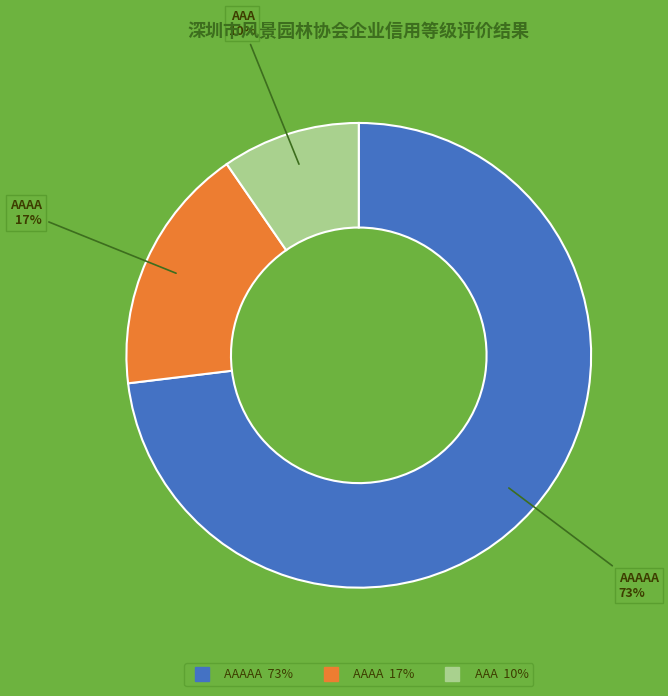

To the nearest percent, what is the average slice percentage?

33%